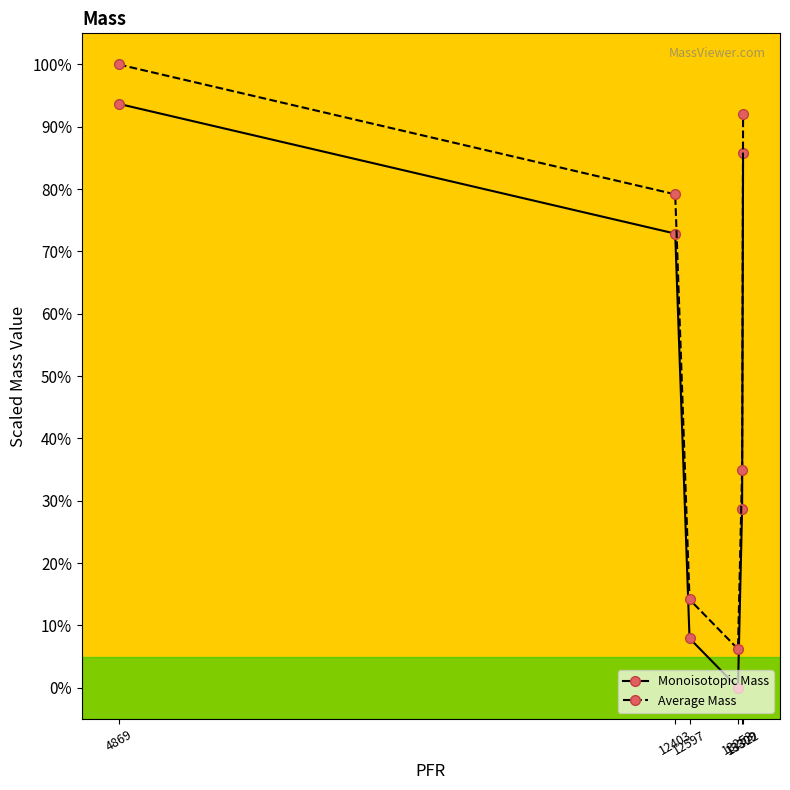

Which series has the widest spread of values?

Average Mass